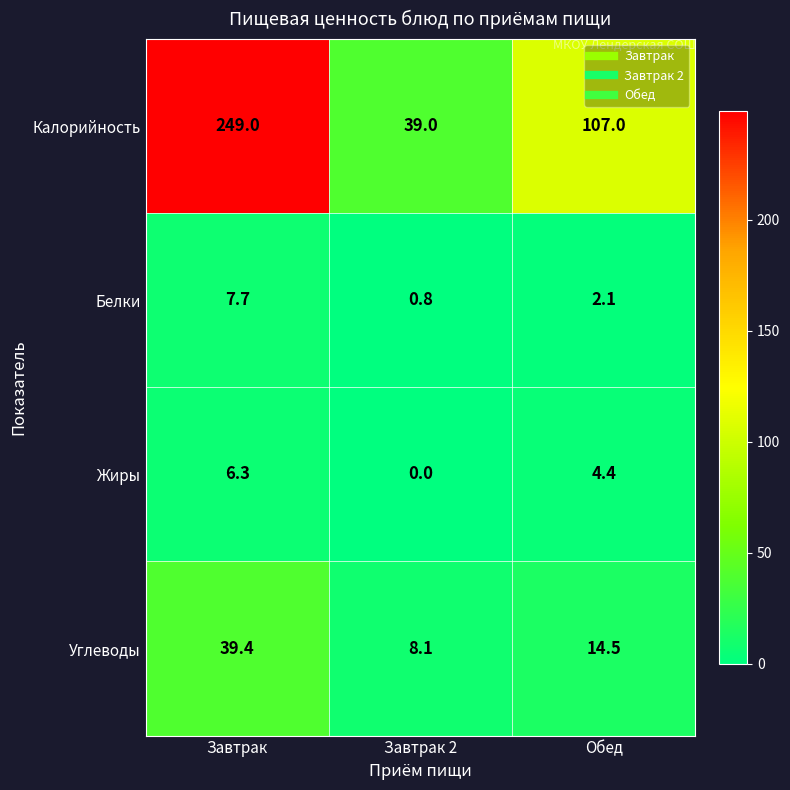

Reading left to right, what are all the values shown in this chart?

Калорийность: Завтрак=249.0	Завтрак 2=39.0	Обед=107.0
Белки: Завтрак=7.7	Завтрак 2=0.8	Обед=2.1
Жиры: Завтрак=6.3	Завтрак 2=0.0	Обед=4.4
Углеводы: Завтрак=39.4	Завтрак 2=8.1	Обед=14.5